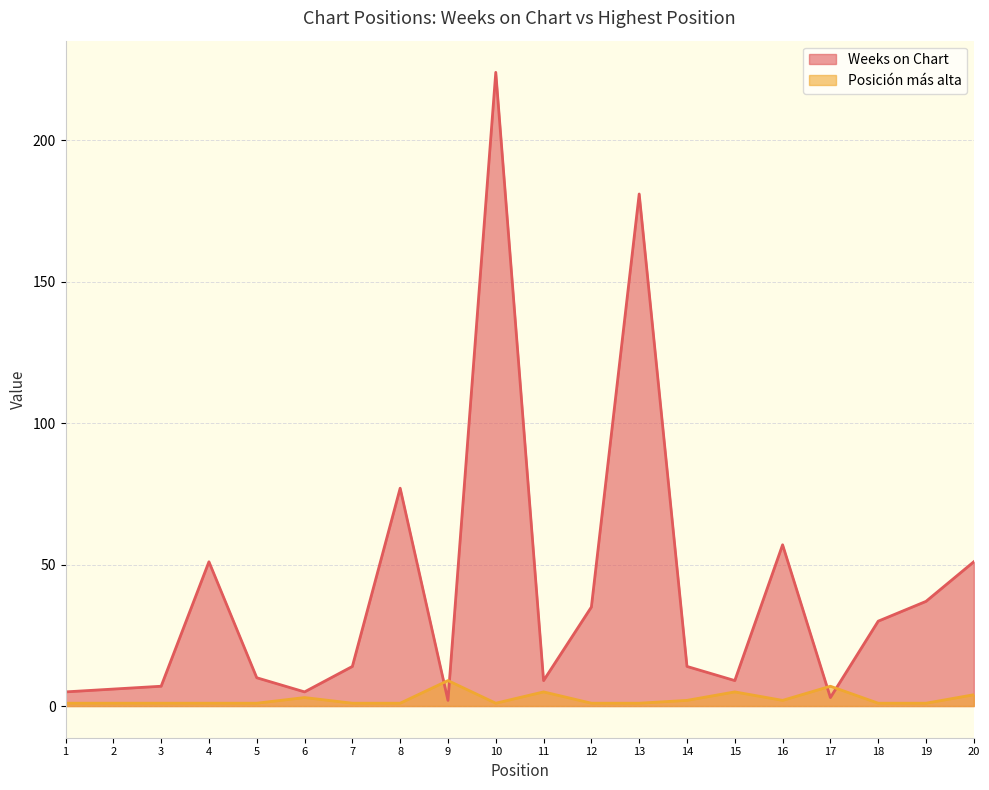

True or false: Posición más alta has a value of 1 at 8.

False